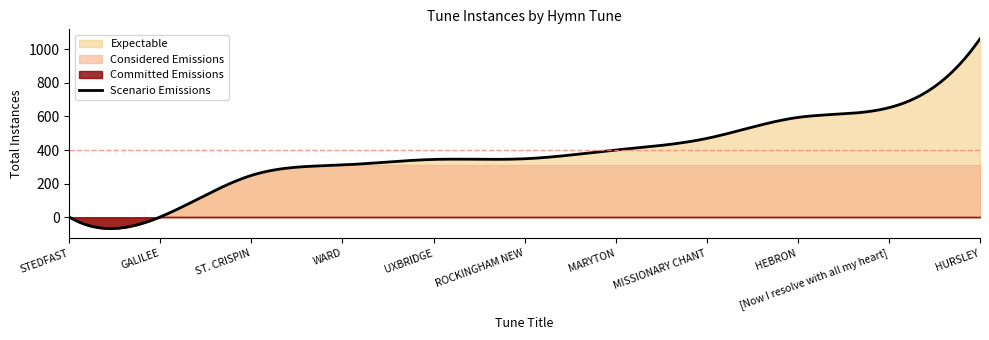

Reading left to right, extract all data points from this chart.

ROCKINGHAM NEW=348	ST. CRISPIN=249	MISSIONARY CHANT=469	HEBRON=594	WARD=311	UXBRIDGE=344	MARYTON=400	HURSLEY=1062	[Now I resolve with all my heart]=652	STEDFAST=1	GALILEE=2